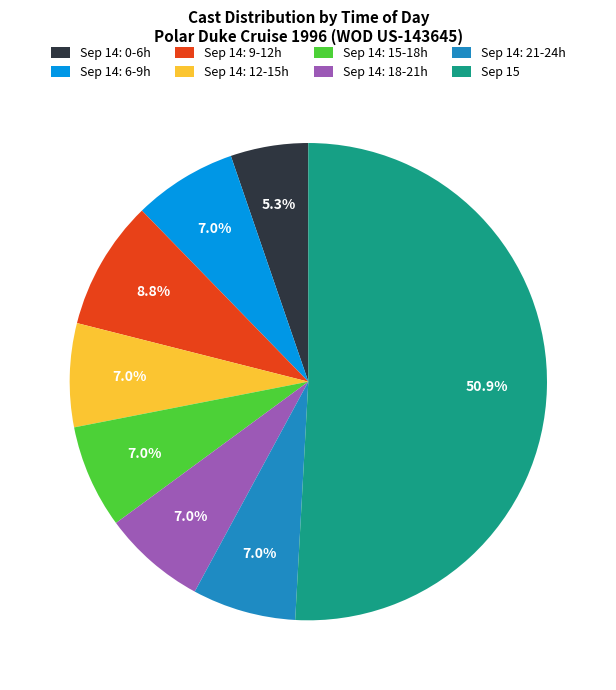

What portion of the pie excludes Sep 14: 21-24h?

93.0%